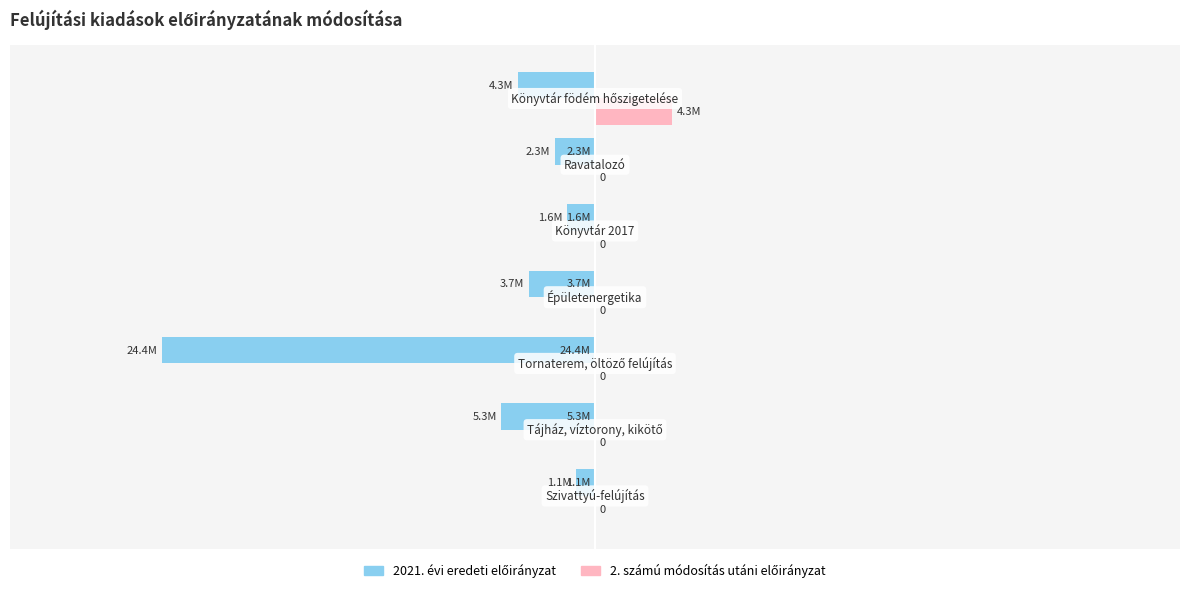

Reading right to left, list all the values displayed in this chart.

2021. évi eredeti előirányzat: -4332315	-2263000	-1600000	-3720778	-24350000	-5274533	-1058334
2. számú módosítás utáni előirányzat: 4332315	0	0	0	0	0	0